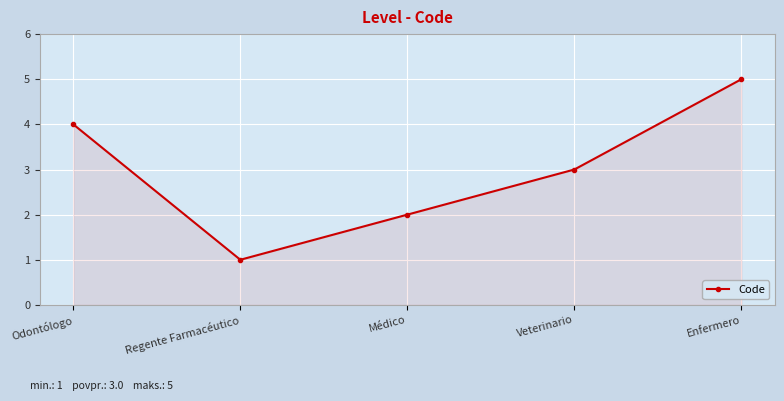

How many interior local valleys (lower than both neighbors) does the data have?

1